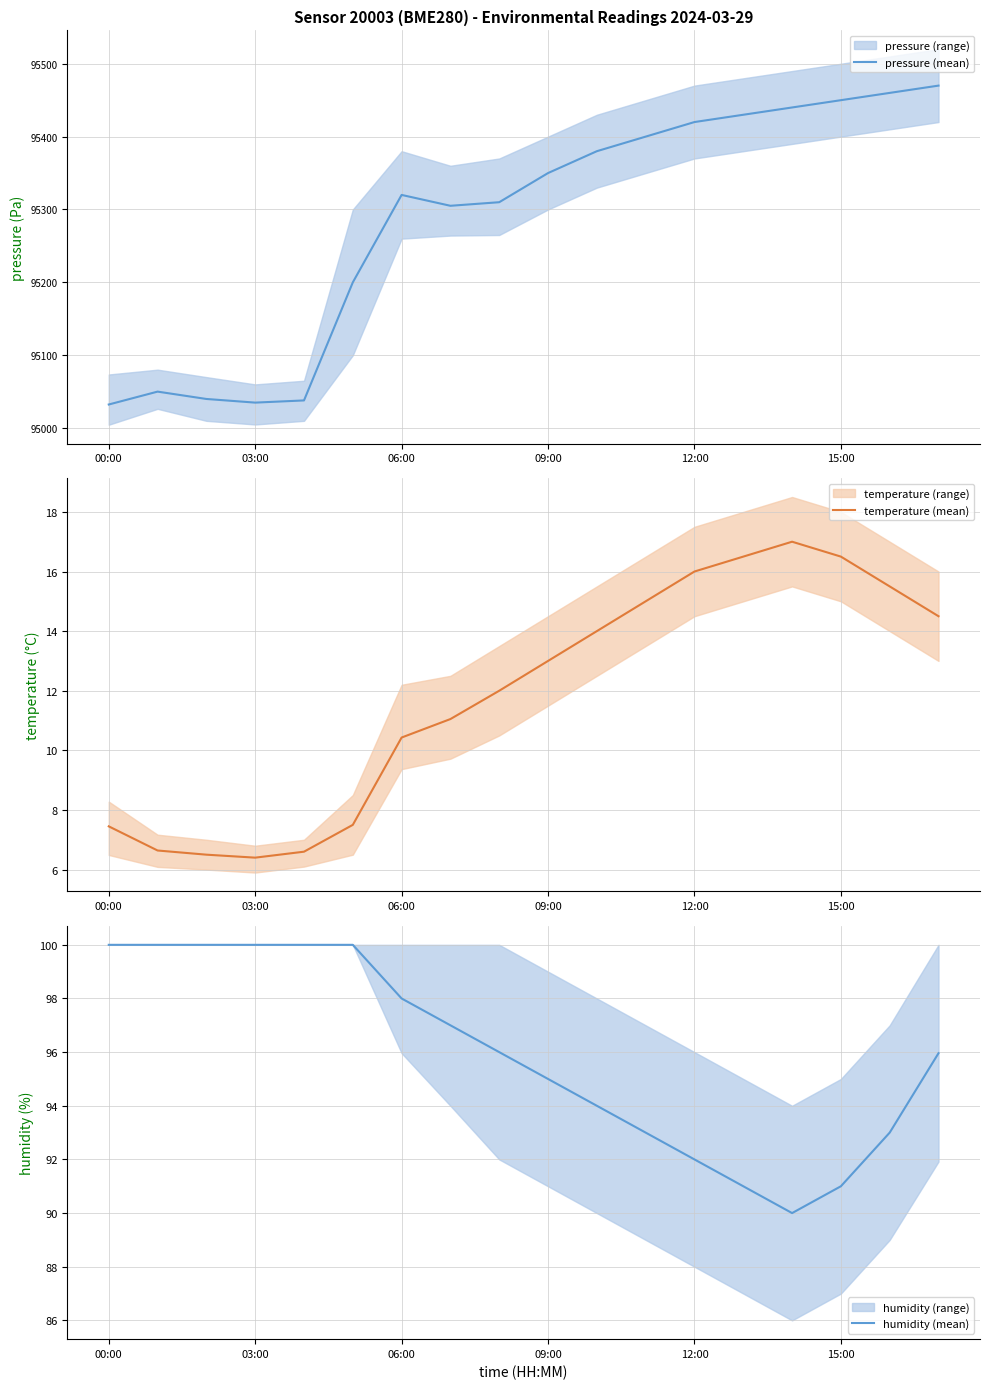

How many lines are shown in the chart?

3